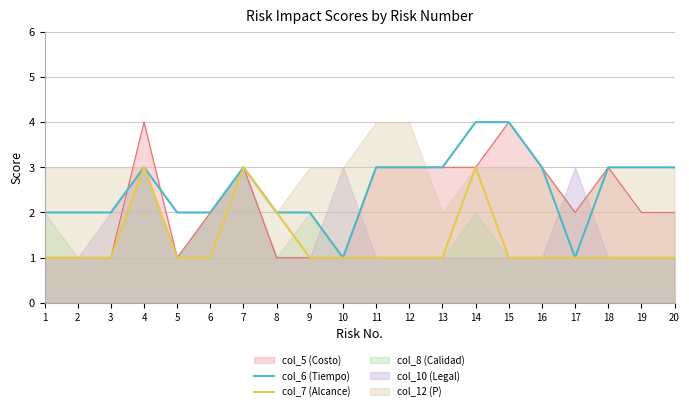

How many interior local valleys does the col_6 (Tiempo) series have?

2